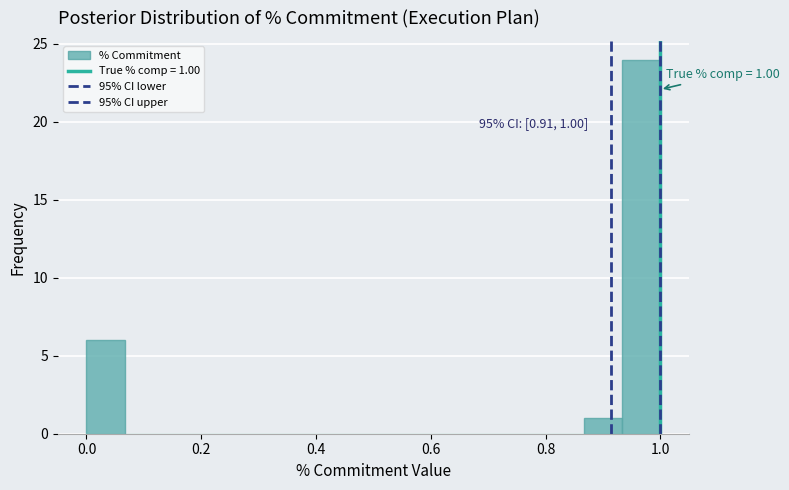

Read against the x-axis, roughly where is the centre of the tallest bar?

0.96